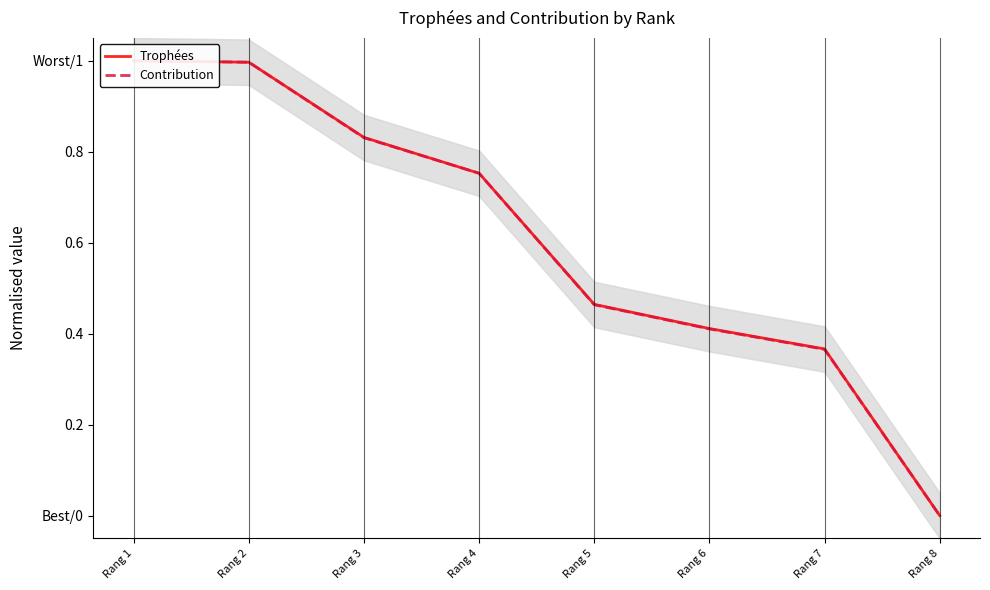

Reading left to right, extract all data points from this chart.

Trophées: 1.0	1.0	0.8	0.8	0.5	0.4	0.4	0.0
Contribution: 1.0	1.0	0.8	0.8	0.5	0.4	0.4	0.0